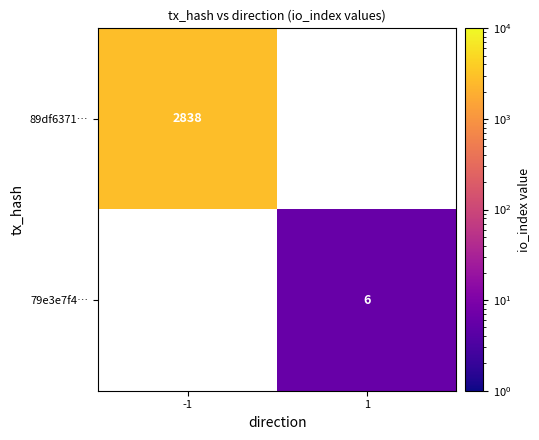

The value of 89df6371… at -1 is 2838. True or false?

True